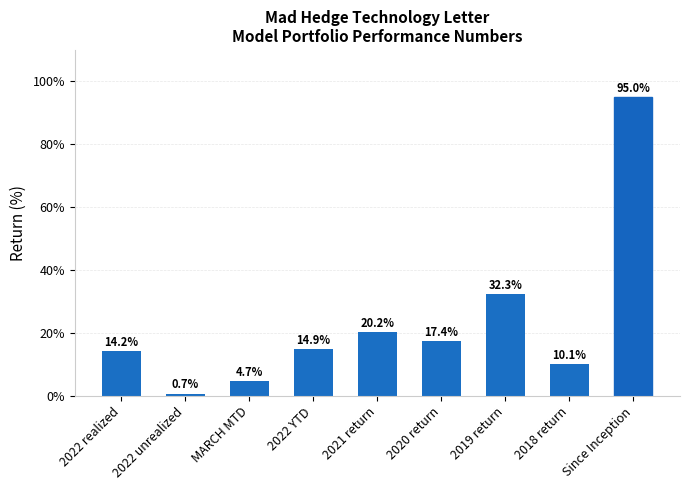

Reading left to right, list all the values displayed in this chart.

14.2	0.7	4.7	14.9	20.2	17.4	32.3	10.1	95.0